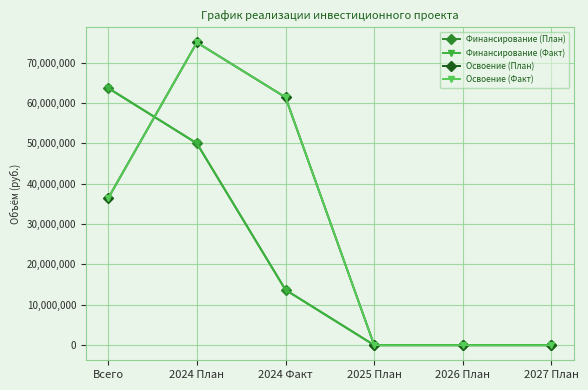

What is the difference between the maximum and second lowest values in the Финансирование (Факт) series?

63696506